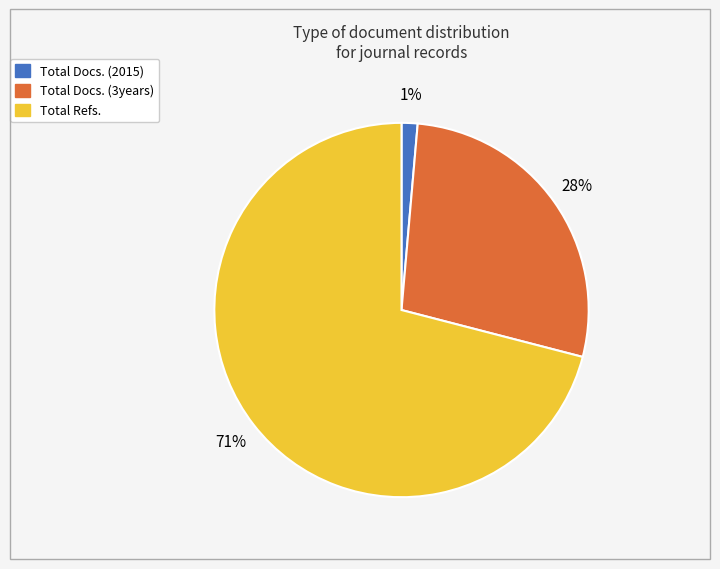

To the nearest percent, what percentage of the pie is Total Refs.?

71%